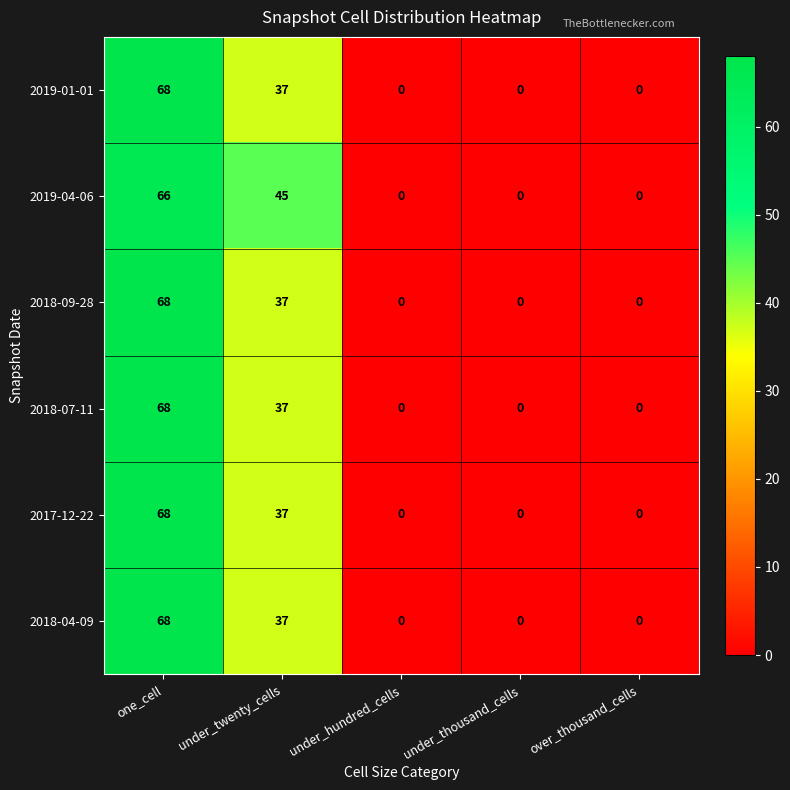

Reading left to right, extract all data points from this chart.

2019-01-01: one_cell=68	under_twenty_cells=37	under_hundred_cells=0	under_thousand_cells=0	over_thousand_cells=0
2019-04-06: one_cell=66	under_twenty_cells=45	under_hundred_cells=0	under_thousand_cells=0	over_thousand_cells=0
2018-09-28: one_cell=68	under_twenty_cells=37	under_hundred_cells=0	under_thousand_cells=0	over_thousand_cells=0
2018-07-11: one_cell=68	under_twenty_cells=37	under_hundred_cells=0	under_thousand_cells=0	over_thousand_cells=0
2017-12-22: one_cell=68	under_twenty_cells=37	under_hundred_cells=0	under_thousand_cells=0	over_thousand_cells=0
2018-04-09: one_cell=68	under_twenty_cells=37	under_hundred_cells=0	under_thousand_cells=0	over_thousand_cells=0